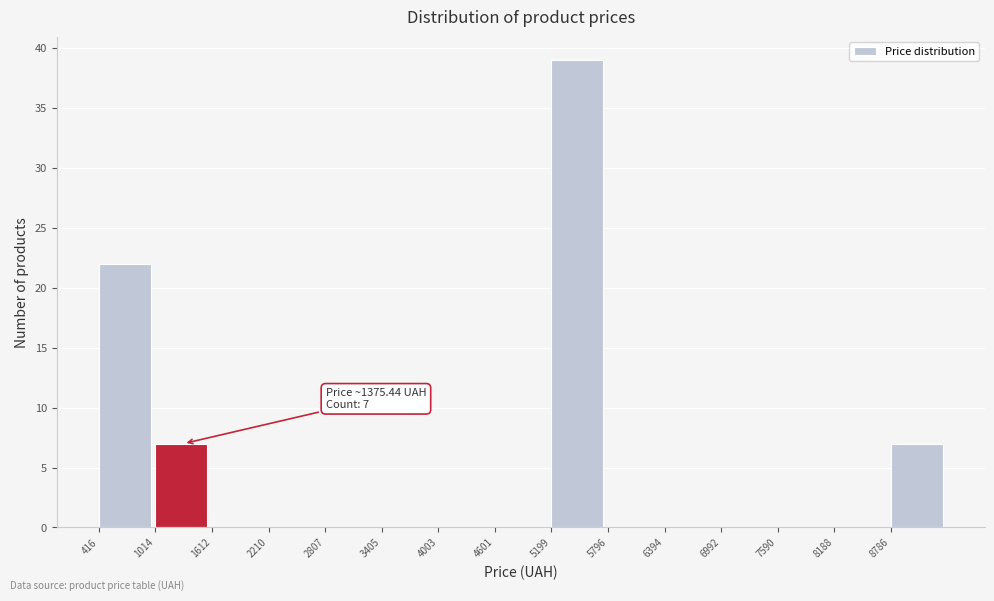

Which range on the x-axis has the tallest bar?

5200 to 5800